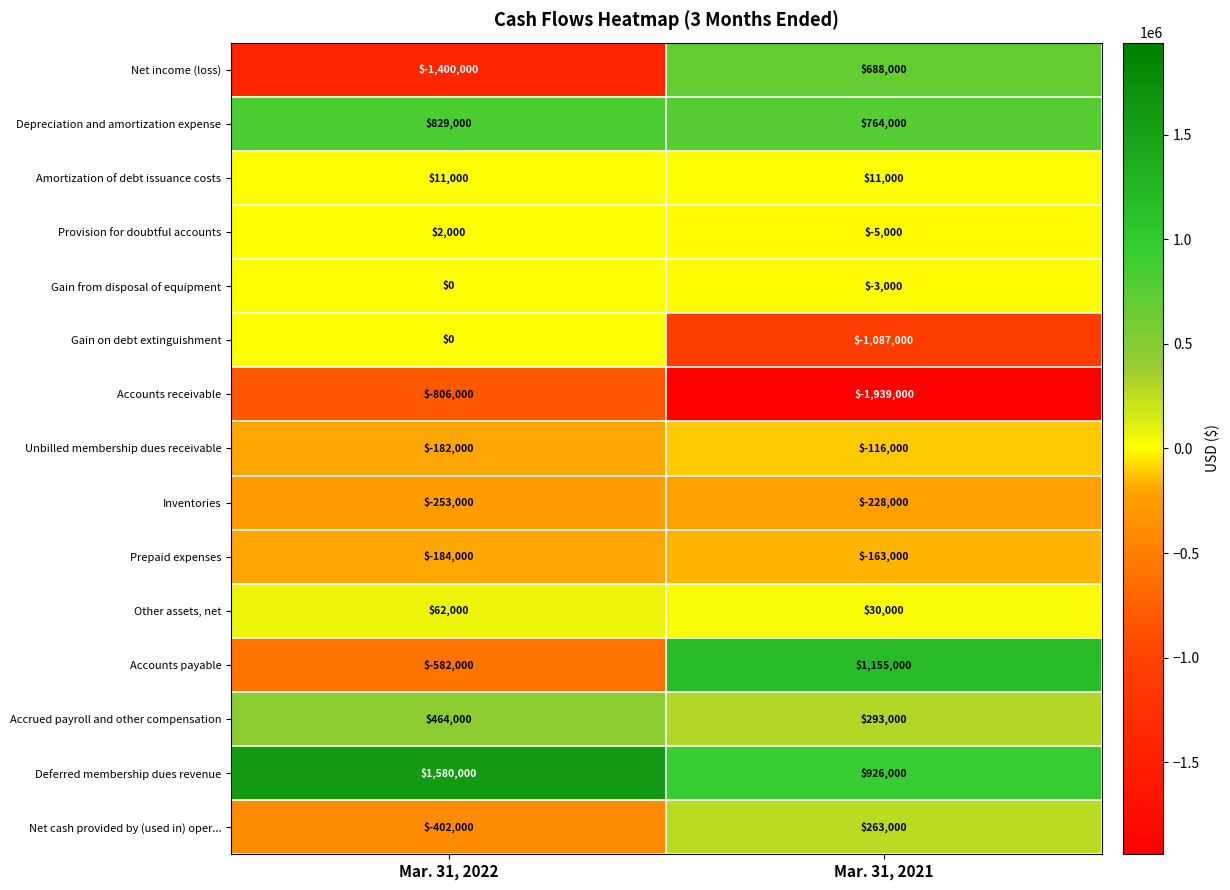

What is the sum of the Accrued payroll and other compensation values at Mar. 31, 2021 and Mar. 31, 2022?

757000